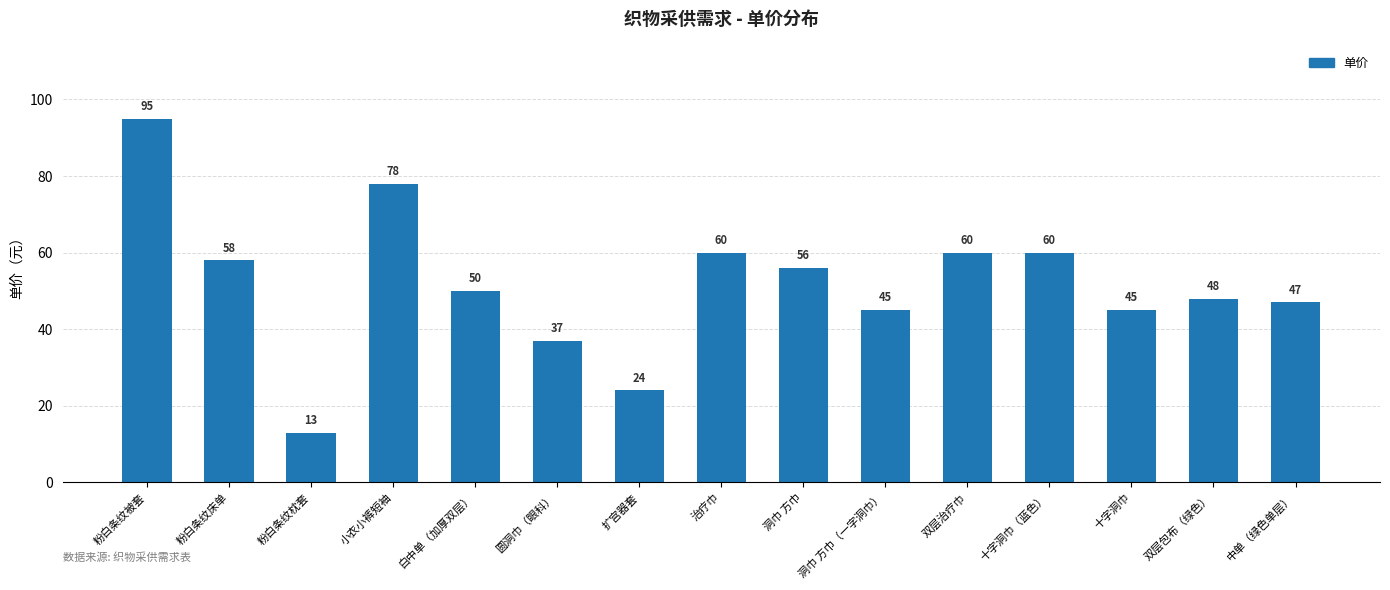

What position from the left is 十字洞巾（蓝色）?

12